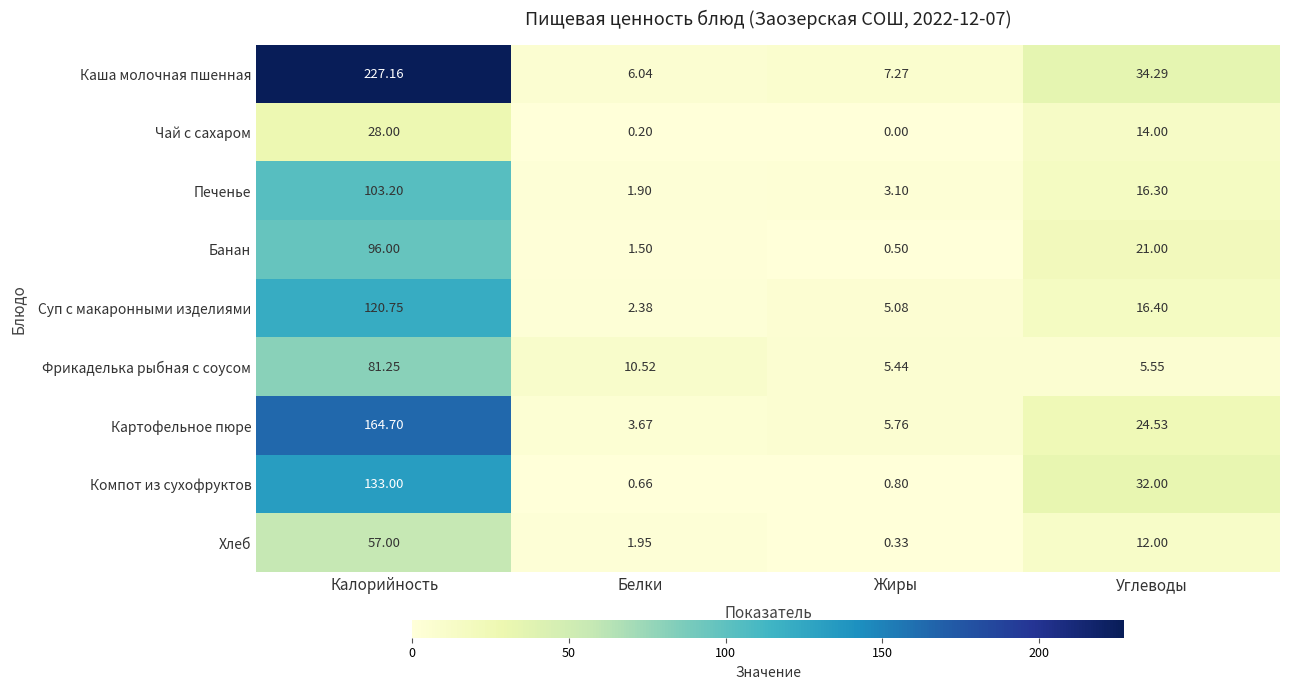

At which label does Компот из сухофруктов first exceed 32?

Калорийность